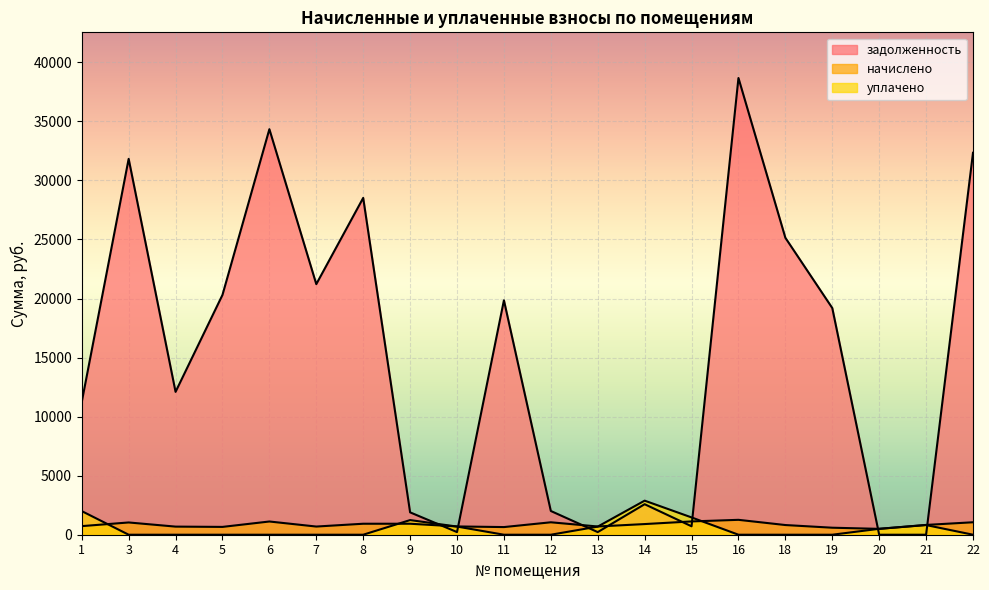

What is the difference between the highest and lowest values at 16?

38670.4